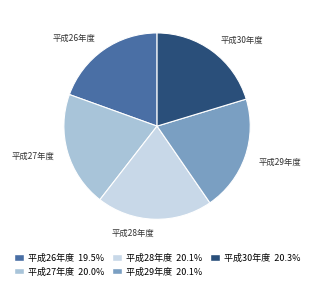

Is it true that 平成27年度 is 20% of the pie?

True